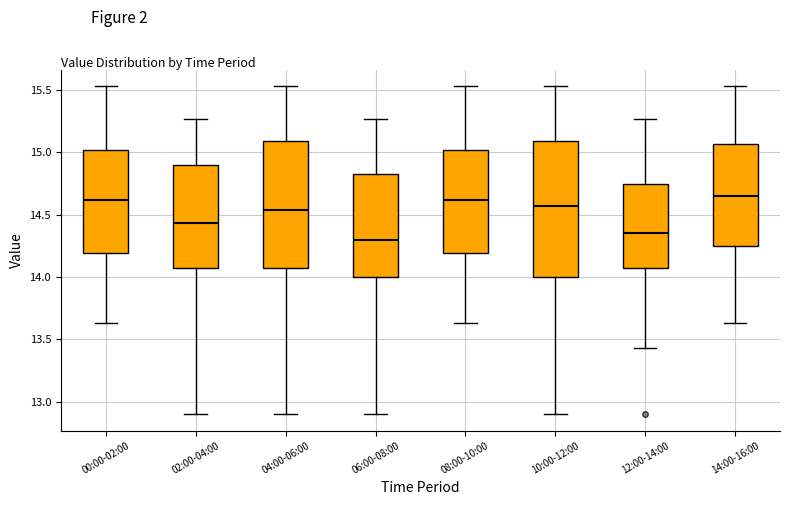

Where is the upper edge of the box for 00:00-02:00 on the y-axis? The values are not printed on the chart, so give them approximately, as read against the axis.

15.00